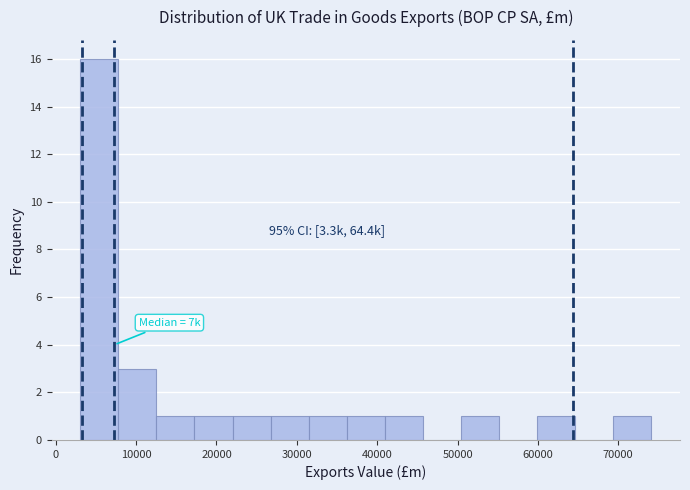

Which range on the x-axis has the tallest bar?

3000 to 8000